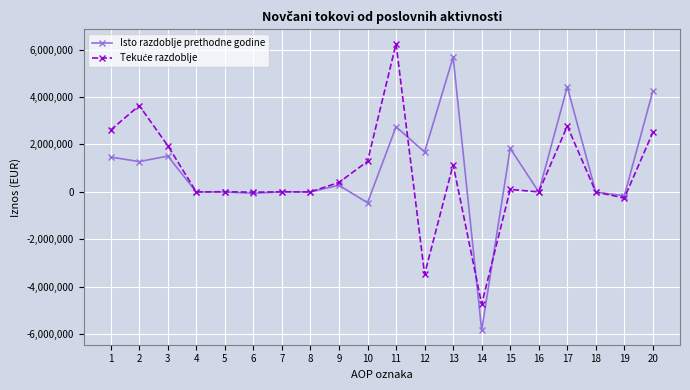

What is the greatest value displayed?

6245974